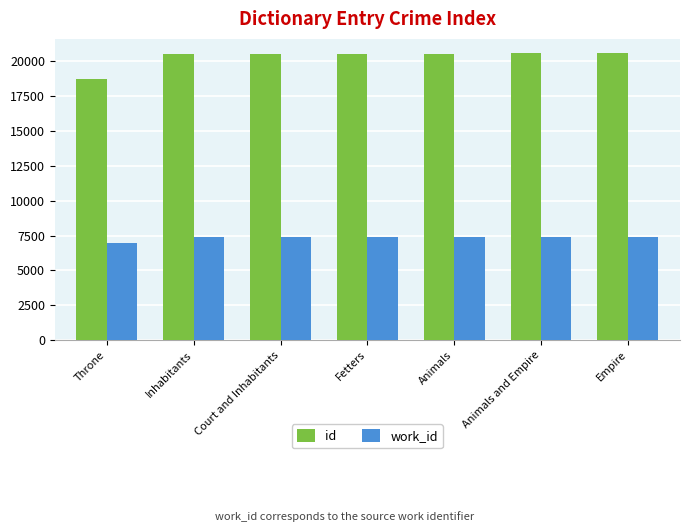

How many bars are there in each group?

2